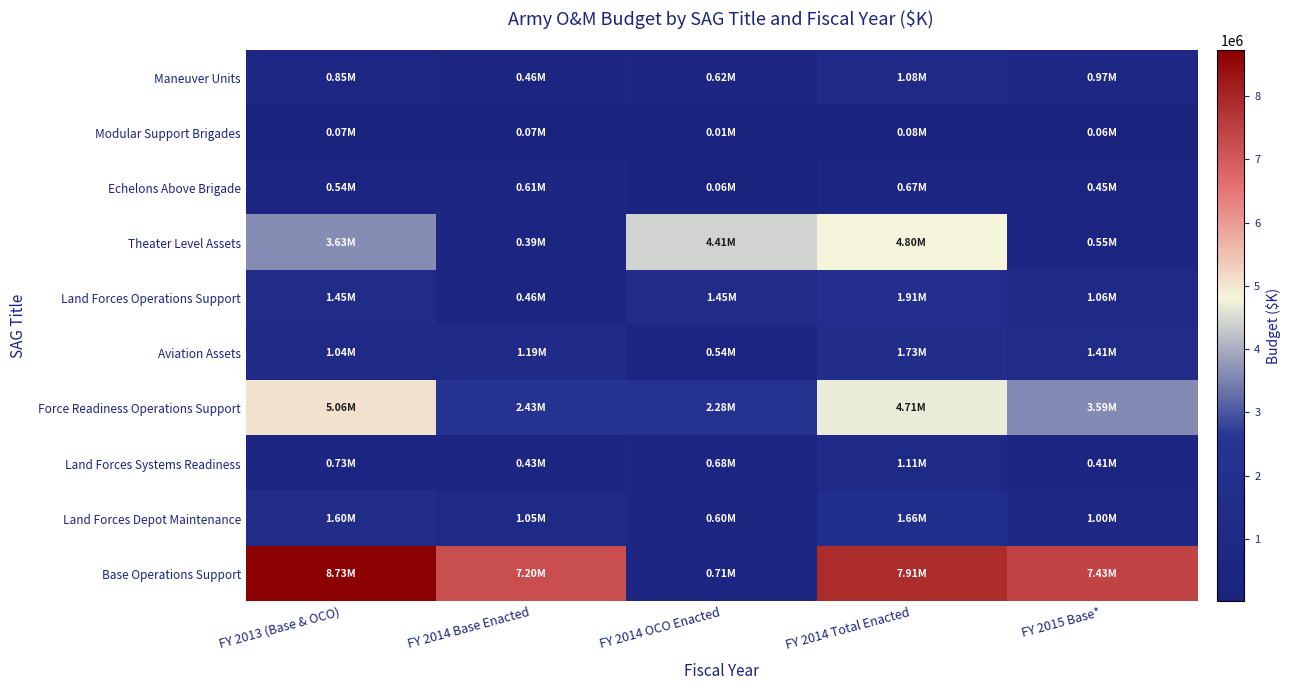

What is the maximum value shown in the chart?

8726710